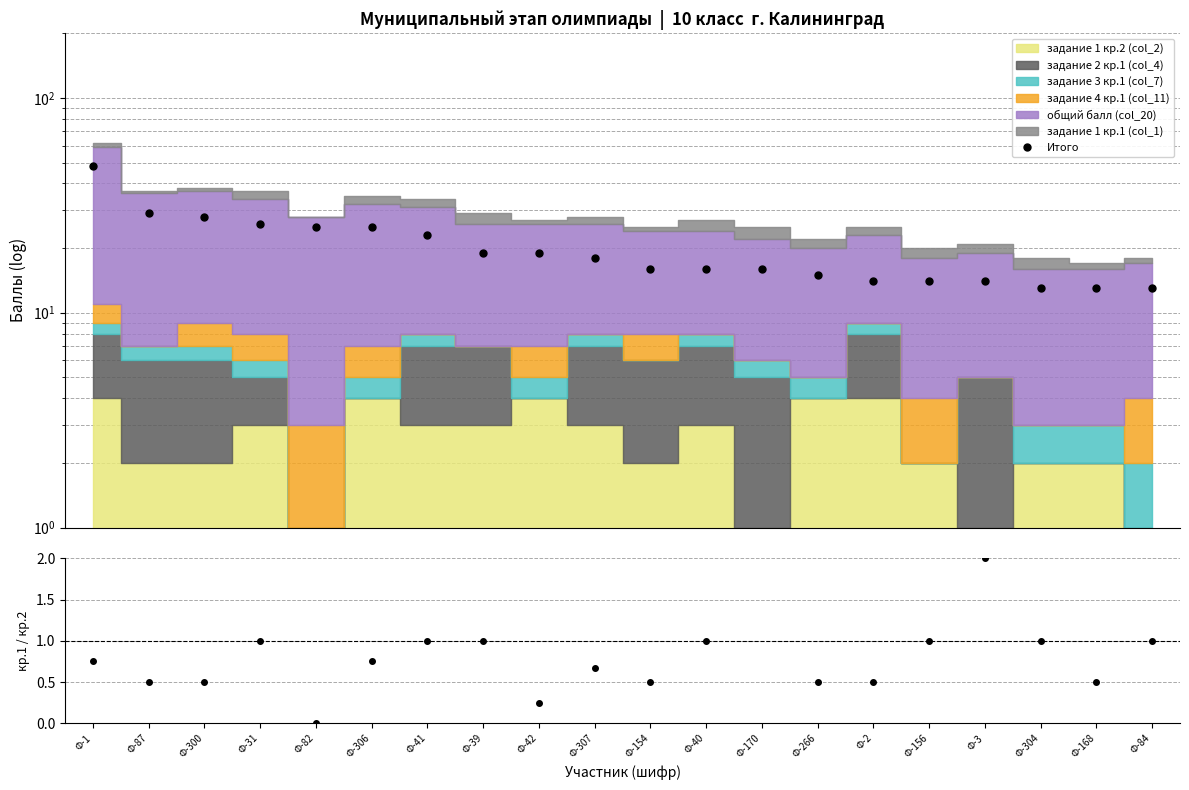

The value of кр.1 / кр.2 at Ф-304 is 1.0. True or false?

True